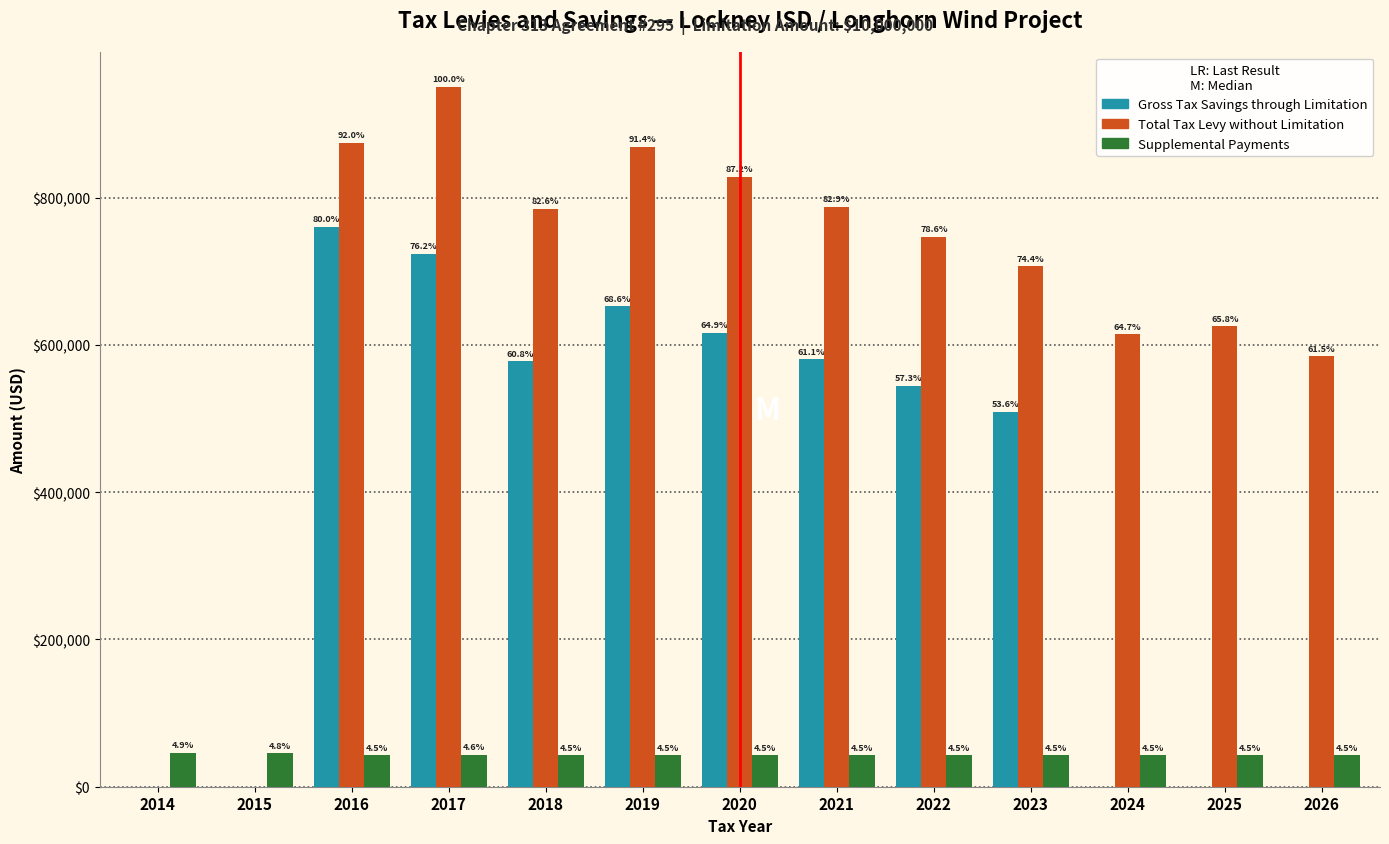

What are all the series names shown in the legend?

Gross Tax Savings through Limitation, Total Tax Levy without Limitation, Supplemental Payments